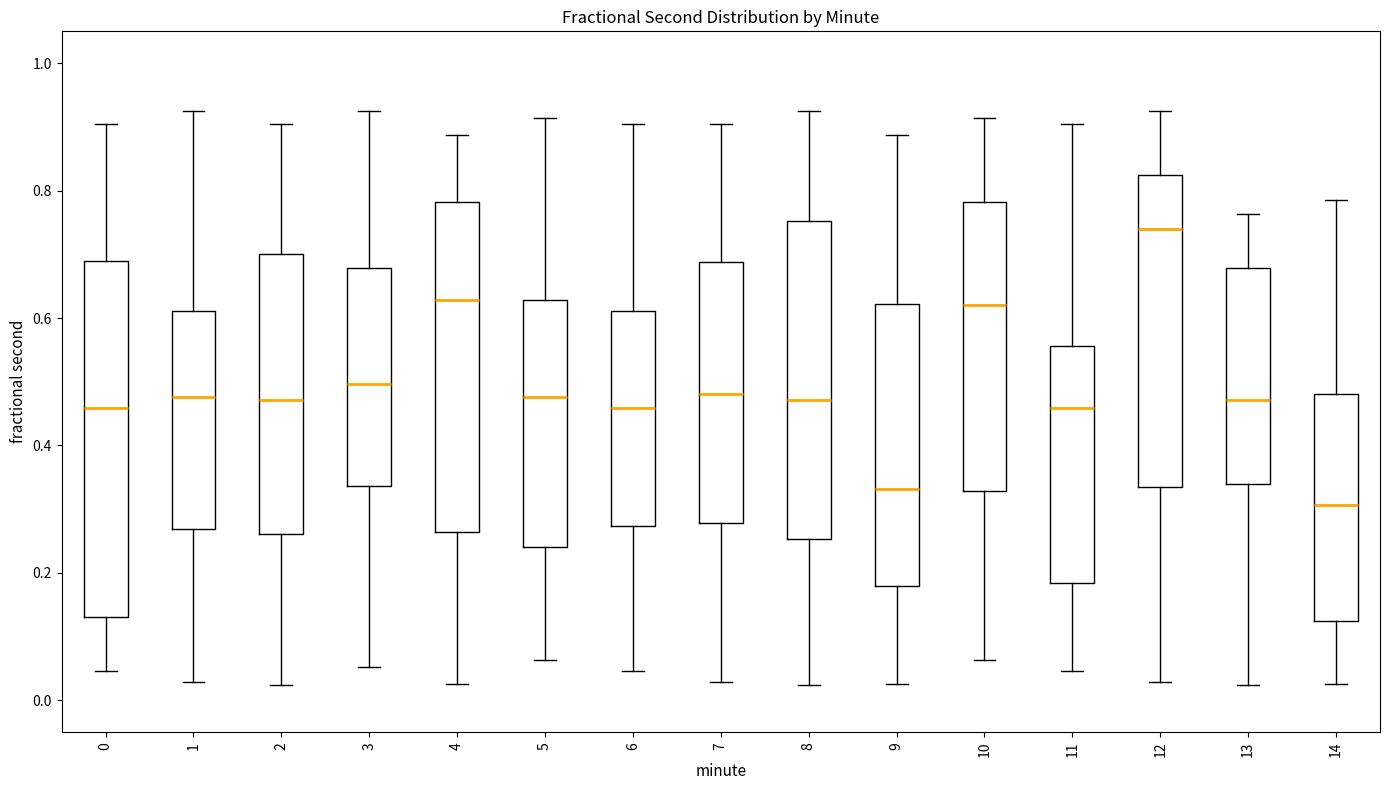

Reading left to right, transcribe this box plot: for each box, give where its median line is, the range the box spans, and where its two whiskers end, as read against the y-axis. The values are not printed on the chart, so give them approximately, as read against the axis.

0: median 0.46, box 0.14 to 0.68, whiskers 0.04 to 0.90
1: median 0.48, box 0.26 to 0.62, whiskers 0.02 to 0.92
2: median 0.48, box 0.26 to 0.70, whiskers 0.02 to 0.90
3: median 0.50, box 0.34 to 0.68, whiskers 0.06 to 0.92
4: median 0.62, box 0.26 to 0.78, whiskers 0.02 to 0.88
5: median 0.48, box 0.24 to 0.62, whiskers 0.06 to 0.92
6: median 0.46, box 0.28 to 0.62, whiskers 0.04 to 0.90
7: median 0.48, box 0.28 to 0.68, whiskers 0.02 to 0.90
8: median 0.48, box 0.26 to 0.76, whiskers 0.02 to 0.92
9: median 0.34, box 0.18 to 0.62, whiskers 0.02 to 0.88
10: median 0.62, box 0.32 to 0.78, whiskers 0.06 to 0.92
11: median 0.46, box 0.18 to 0.56, whiskers 0.04 to 0.90
12: median 0.74, box 0.34 to 0.82, whiskers 0.02 to 0.92
13: median 0.48, box 0.34 to 0.68, whiskers 0.02 to 0.76
14: median 0.30, box 0.12 to 0.48, whiskers 0.02 to 0.78